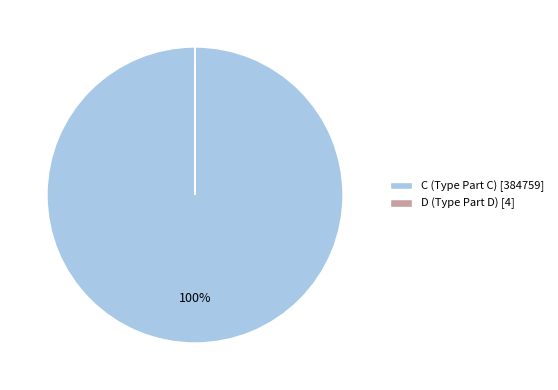

To the nearest percent, what is the average slice percentage?

50%